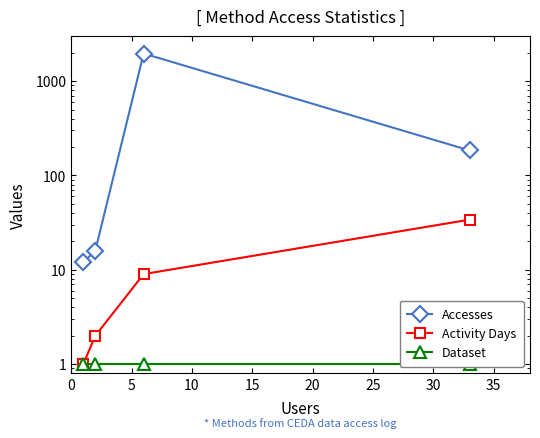

The value of Dataset at 15 is 2. True or false?

False